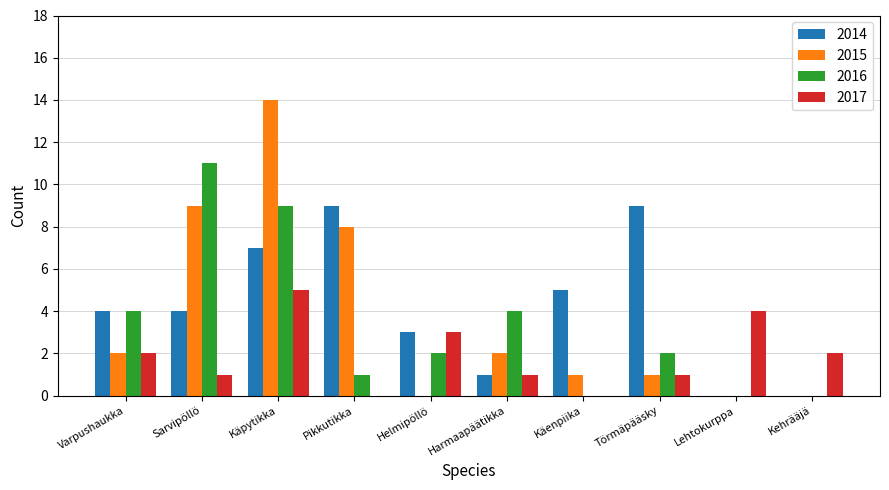

Are the bars grouped side by side (vs. stacked)?

Yes